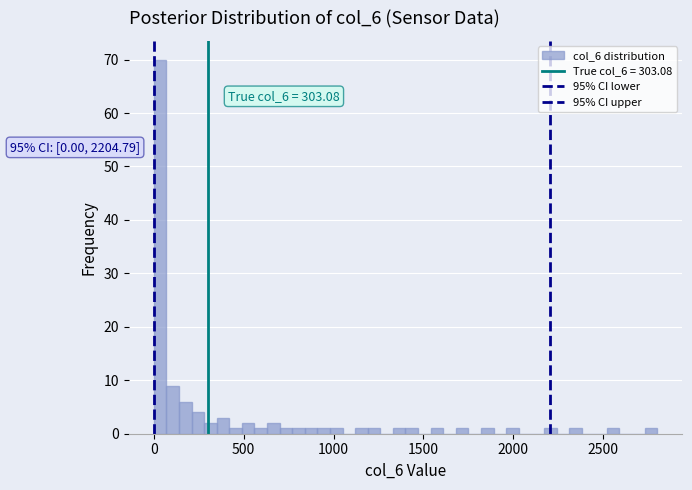

Read against the x-axis, roughly where is the centre of the tallest bar?

50